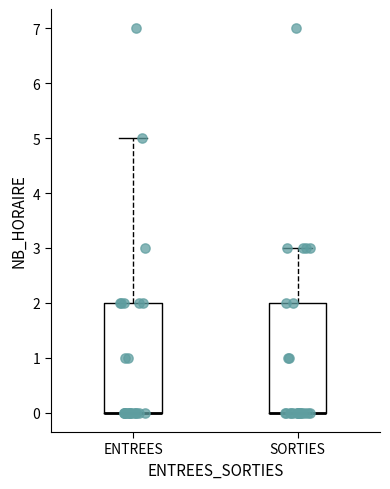

Where is the upper edge of the box for SORTIES on the y-axis? The values are not printed on the chart, so give them approximately, as read against the axis.

2